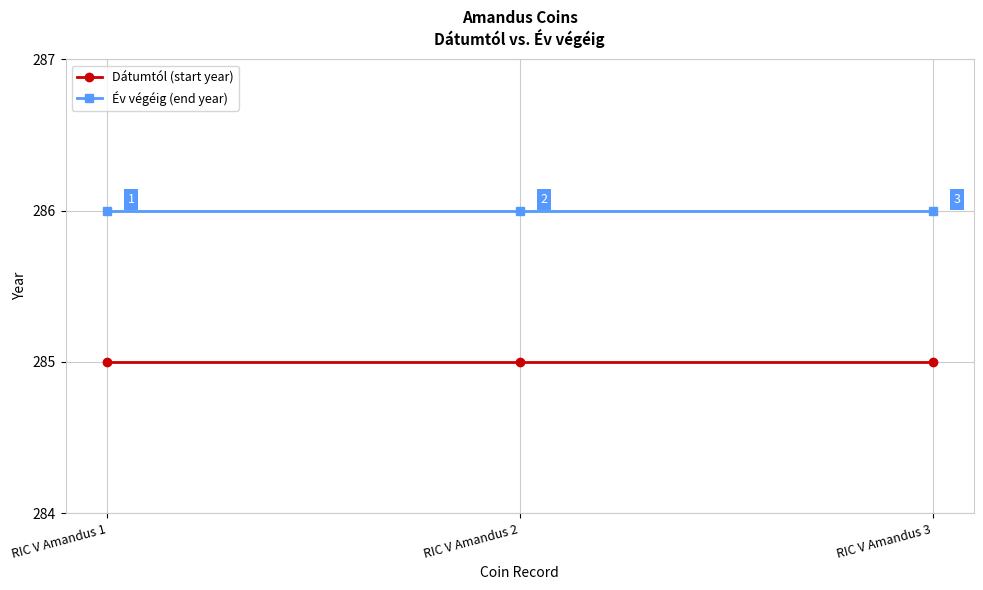

What is the value of the Dátumtól (start year) point at the 3rd from the left?

285